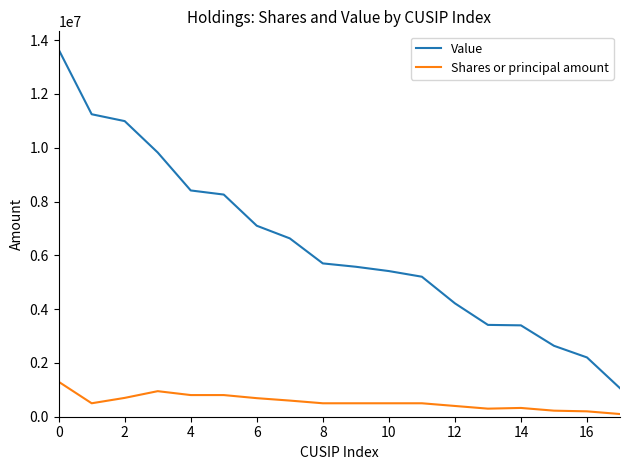

What is the difference between the maximum and minimum values in the Value series?

12590000